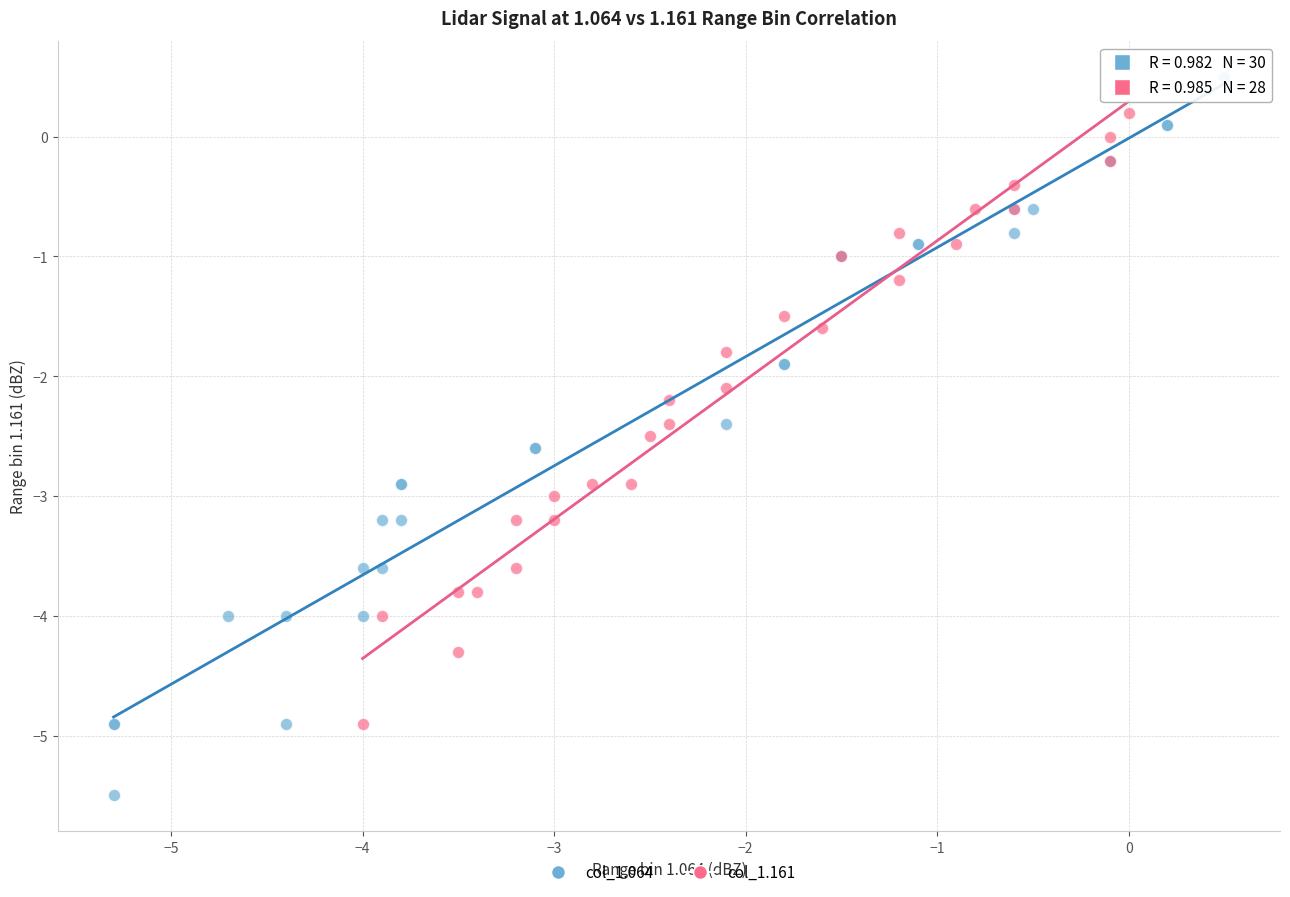

Which series reaches the maximum Y coordinate?

col_1.064